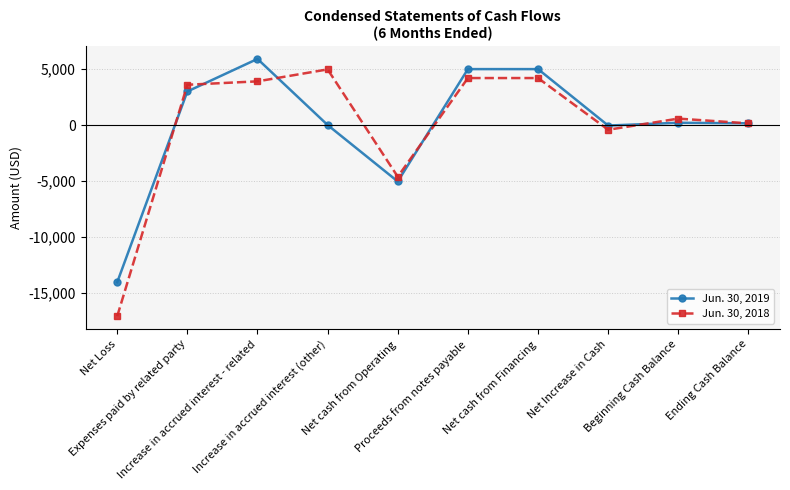

Where is the first local minimum for Jun. 30, 2019?

Net cash from Operating